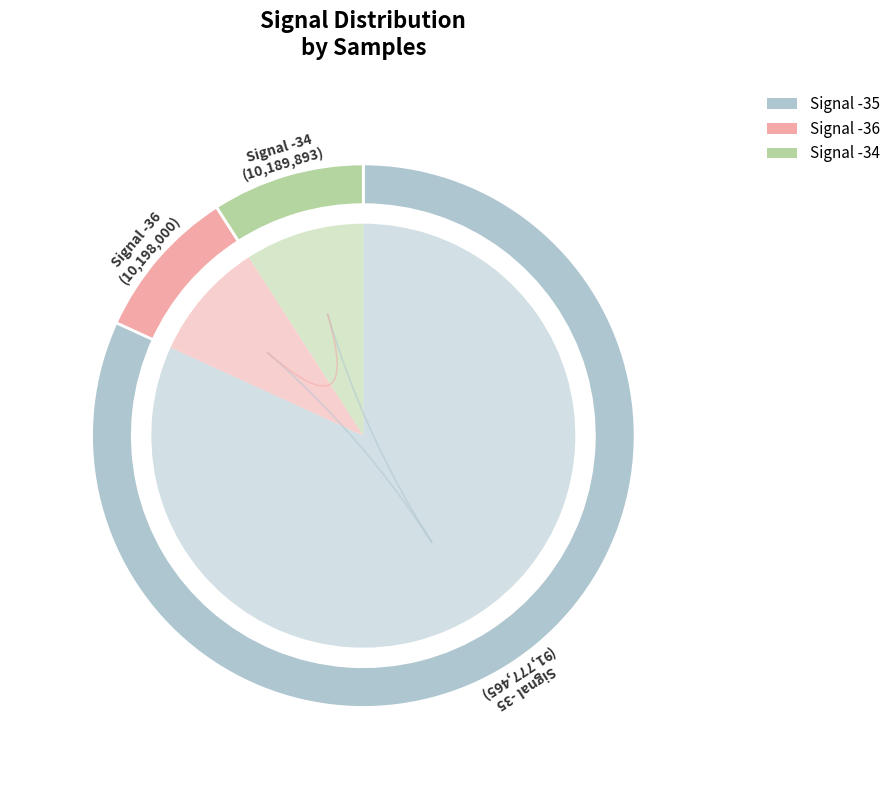

Which has a higher value, -35 or -35?

-35